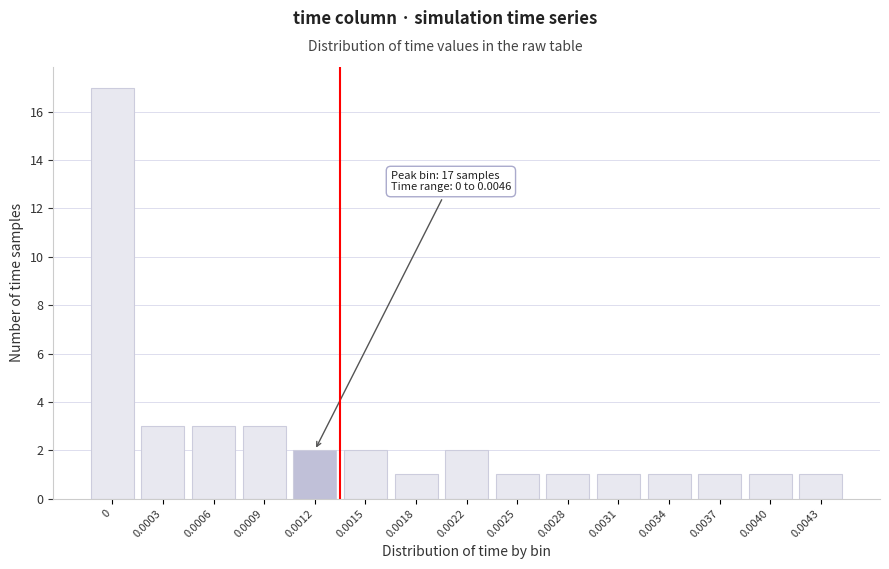

Reading left to right, what are all the values shown in this chart?

0=17	0.0003=3	0.0006=3	0.0009=3	0.0012=2	0.0015=2	0.0018=1	0.0022=2	0.0025=1	0.0028=1	0.0031=1	0.0034=1	0.0037=1	0.0040=1	0.0043=1